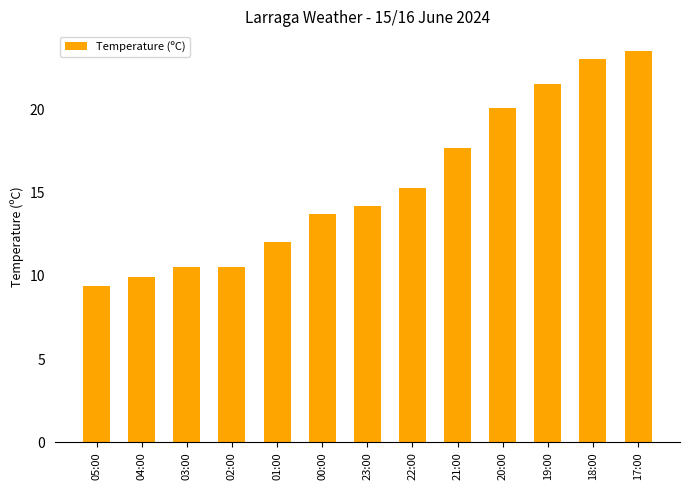

What is the smallest value displayed?

9.4